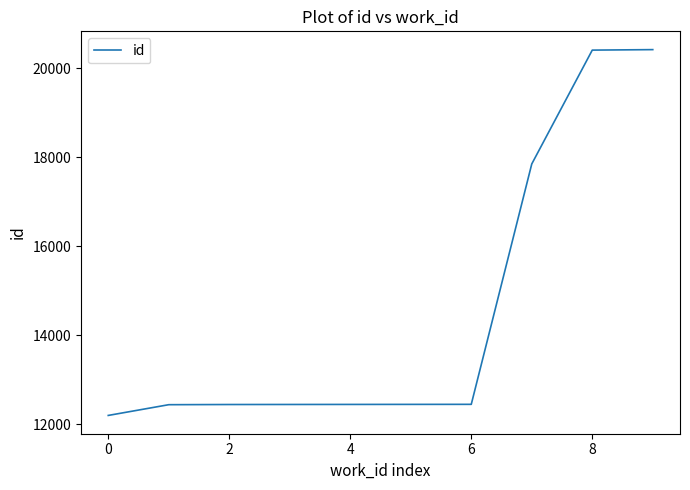

What is the difference between the maximum and minimum values?

8211